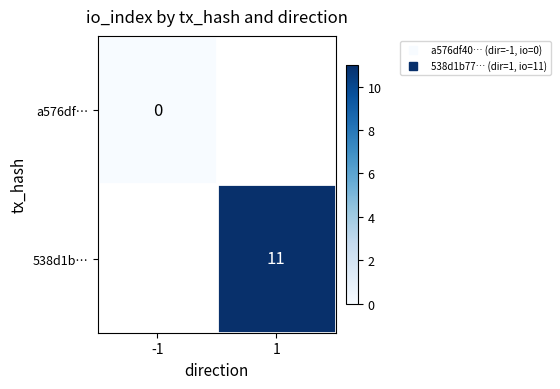

At which label does a576df… reach its peak?

-1